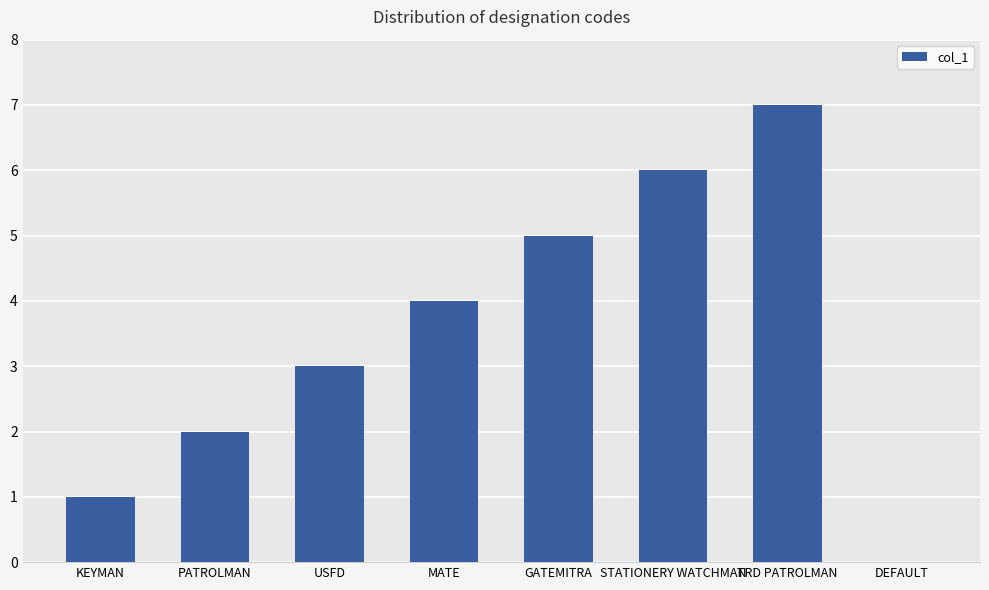

Reading left to right, what are all the values shown in this chart?

KEYMAN=1	PATROLMAN=2	USFD=3	MATE=4	GATEMITRA=5	STATIONERY WATCHMAN=6	TRD PATROLMAN=7	DEFAULT=0